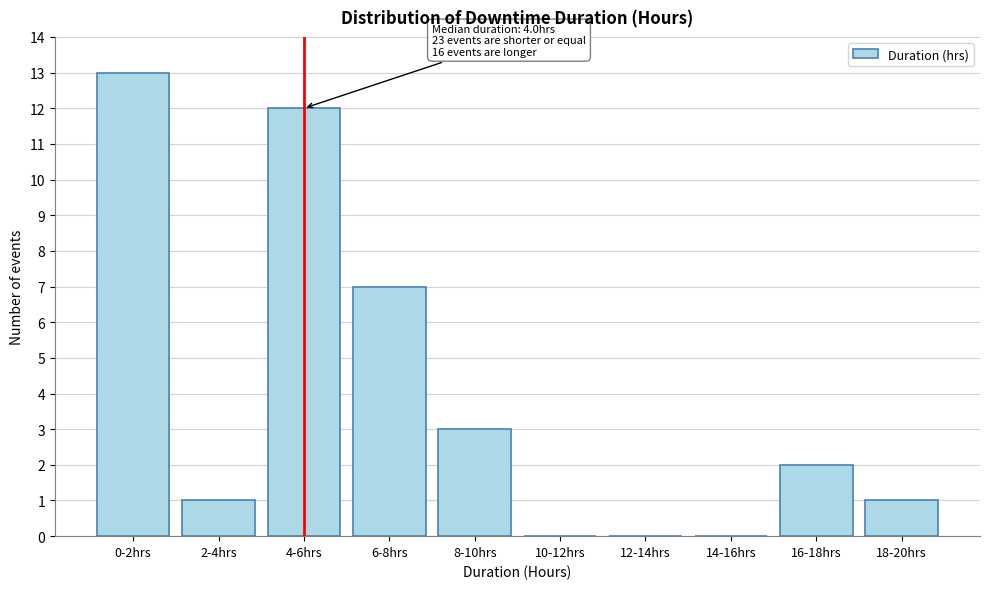

Reading right to left, list all the values displayed in this chart.

18-20hrs=1	16-18hrs=2	14-16hrs=0	12-14hrs=0	10-12hrs=0	8-10hrs=3	6-8hrs=7	4-6hrs=12	2-4hrs=1	0-2hrs=13